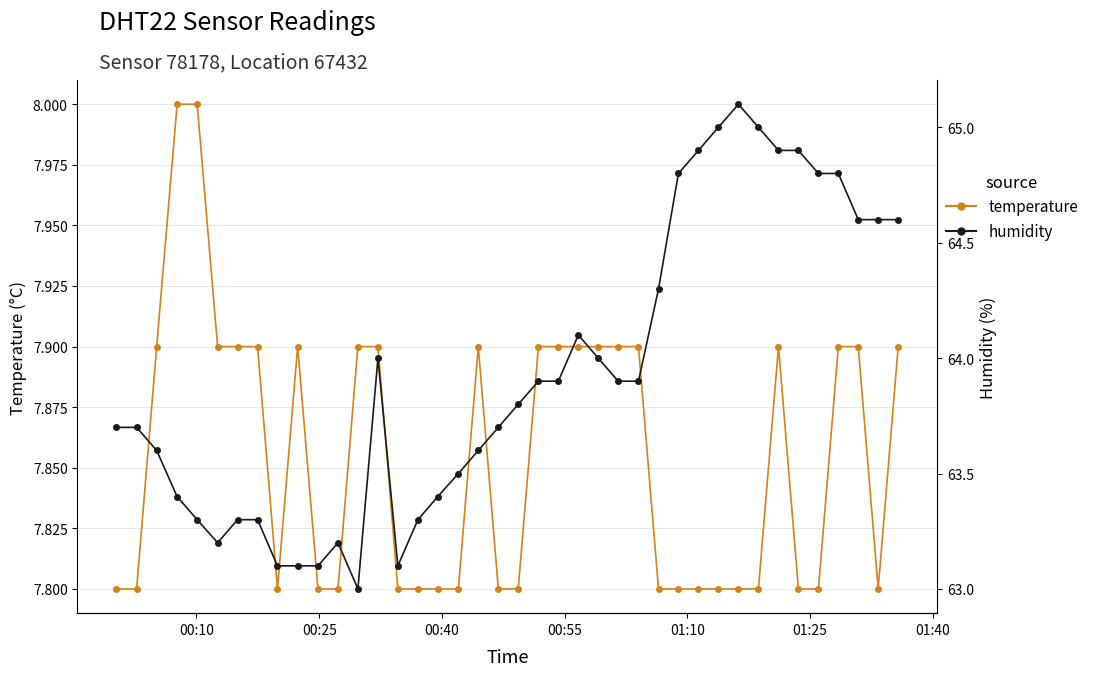

The value of temperature at 22 is 13.7. True or false?

False